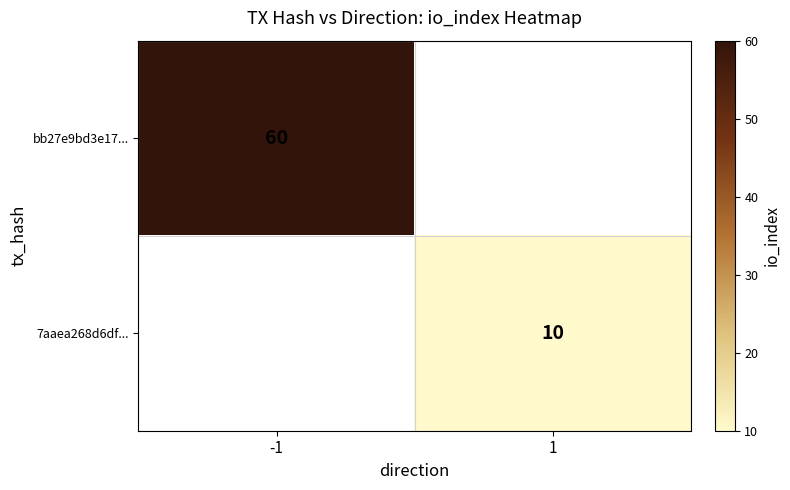

Is it true that bb27e9bd3e17... equals 19 at -1?

False